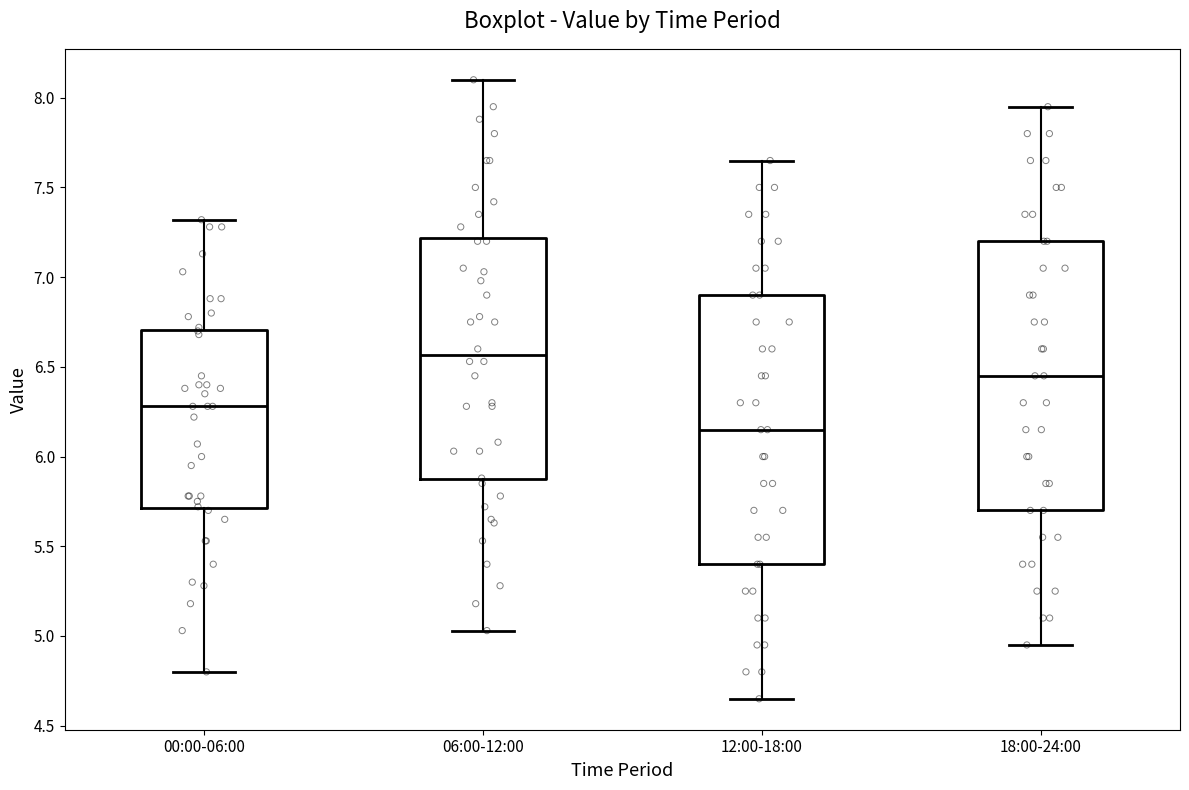

Reading left to right, transcribe this box plot: for each box, give where its median line is, the range the box spans, and where its two whiskers end, as read against the y-axis. The values are not printed on the chart, so give them approximately, as read against the axis.

00:00-06:00: median 6.30, box 5.70 to 6.70, whiskers 4.80 to 7.30
06:00-12:00: median 6.55, box 5.85 to 7.20, whiskers 5.05 to 8.10
12:00-18:00: median 6.15, box 5.40 to 6.90, whiskers 4.65 to 7.65
18:00-24:00: median 6.45, box 5.70 to 7.20, whiskers 4.95 to 7.95